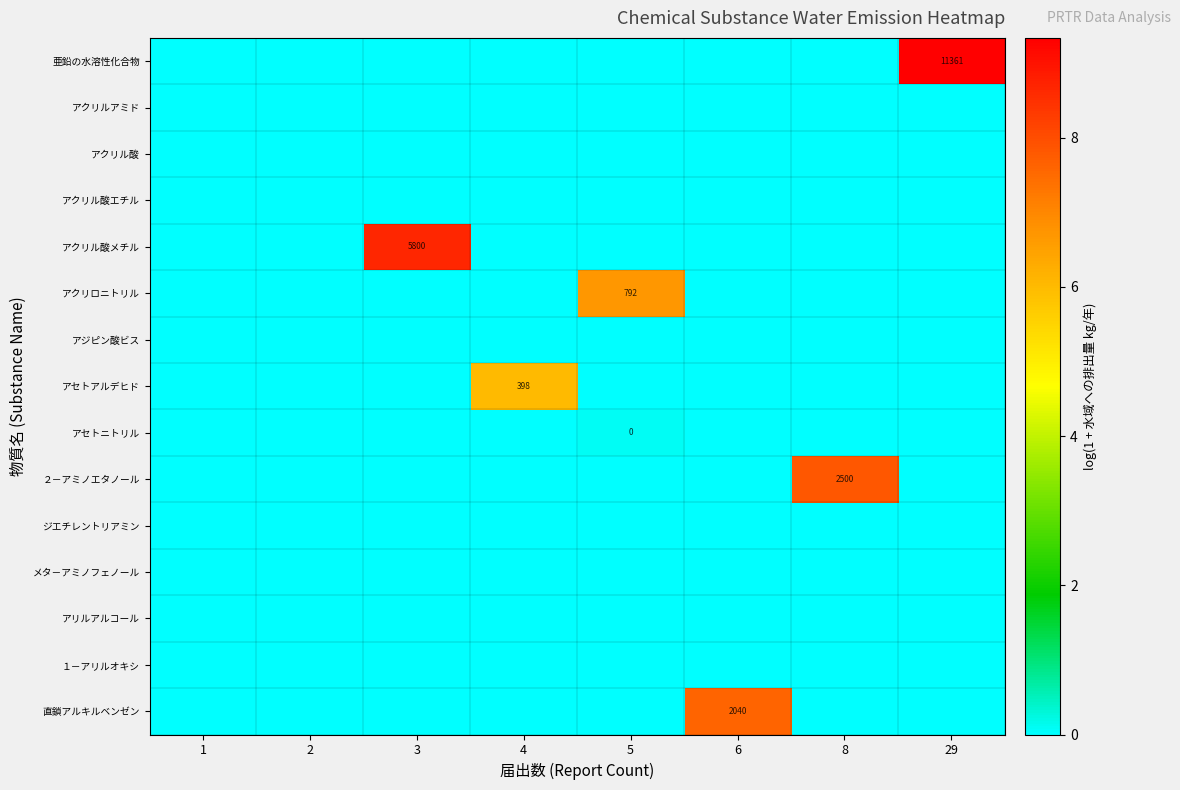

At which category does the chart reach its peak across all series?

29